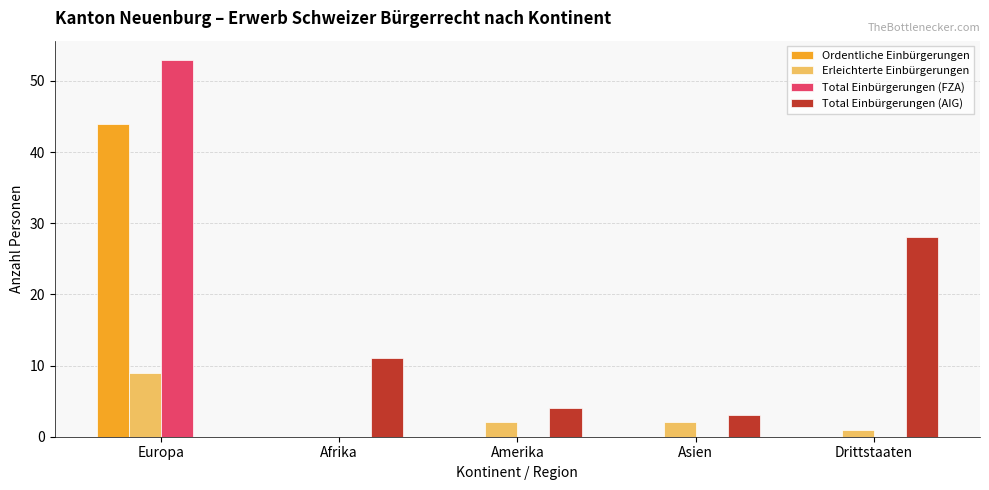

The Total Einbürgerungen (FZA) series shows 53 at Europa. True or false?

True